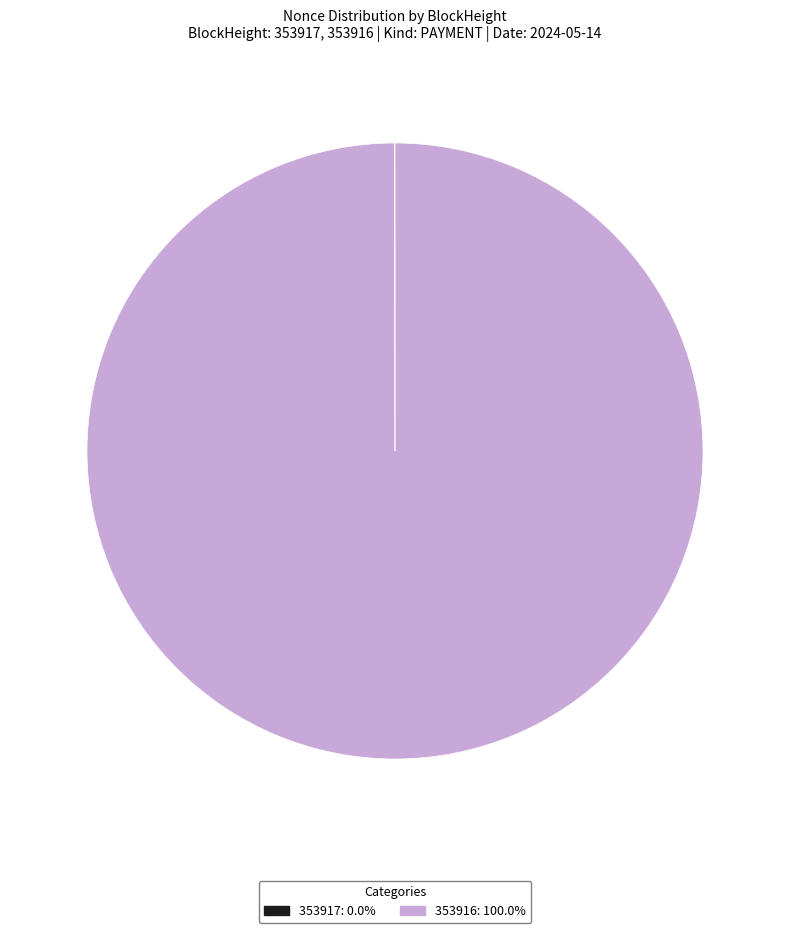

Is there a majority slice in this chart?

Yes